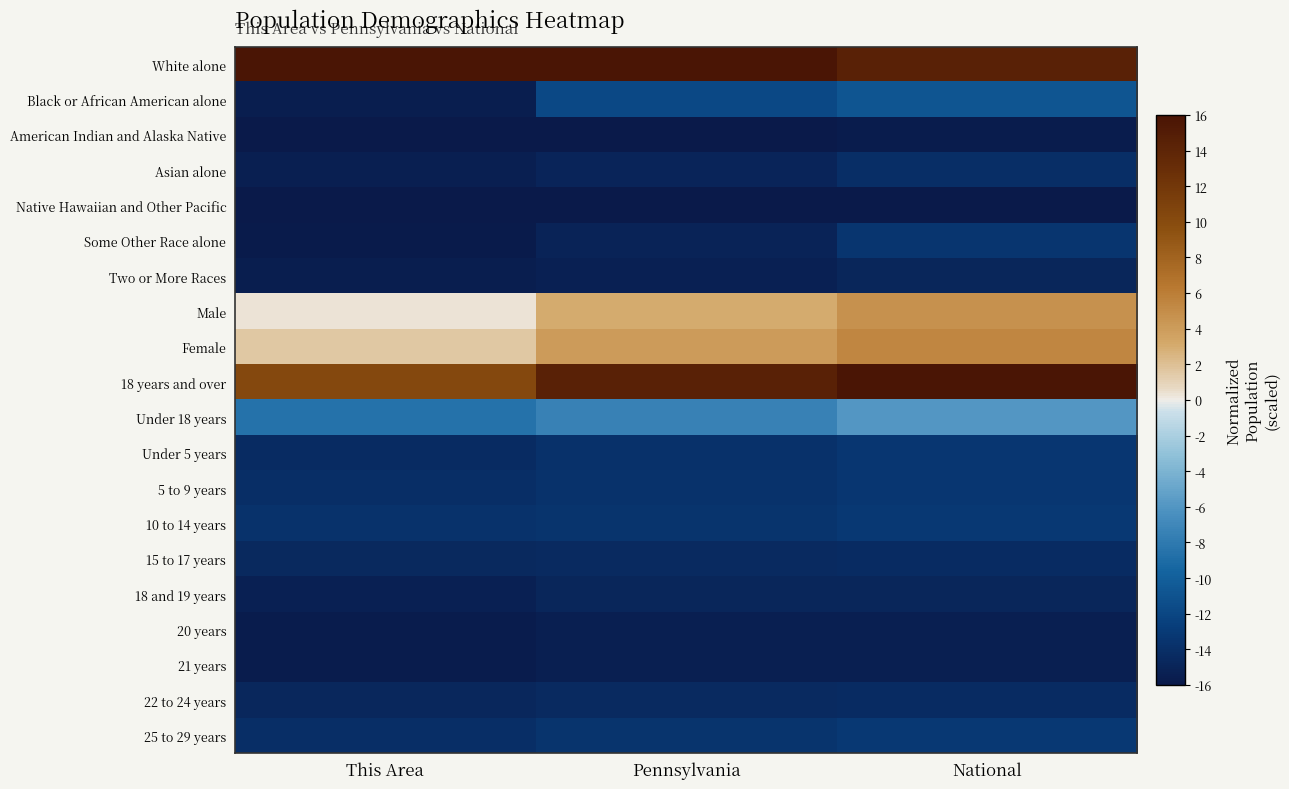

Which label corresponds to the largest value in the chart?

This Area